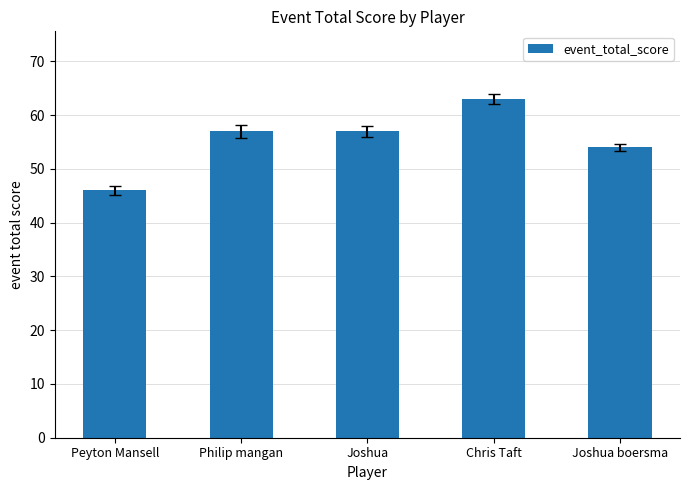

Approximately how many times larger is the value at Peyton Mansell compared to Joshua?

0.8